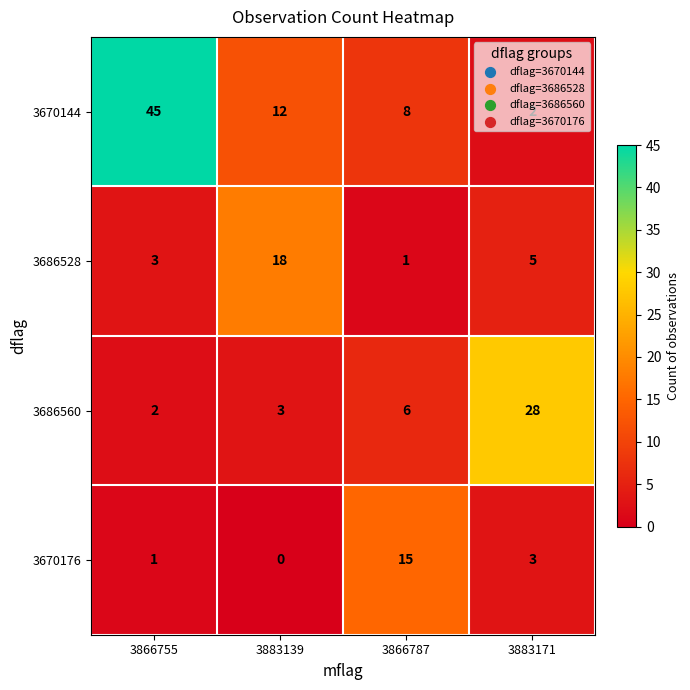

At which label does 3686528 first exceed 5?

3883139